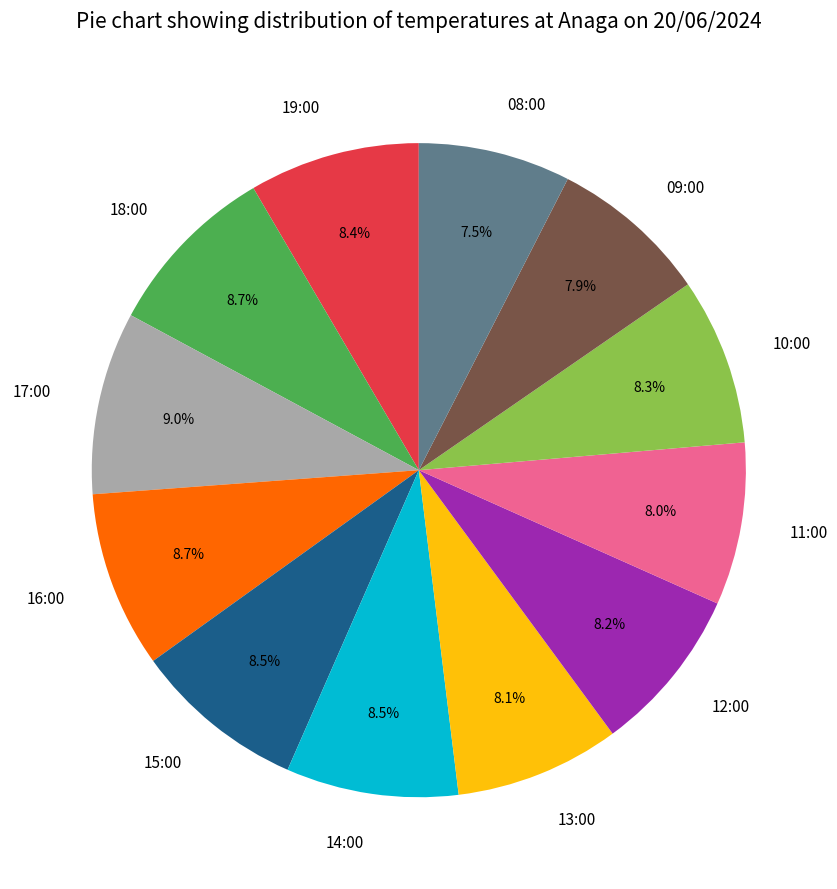

Count the number of slices in the pie.

12